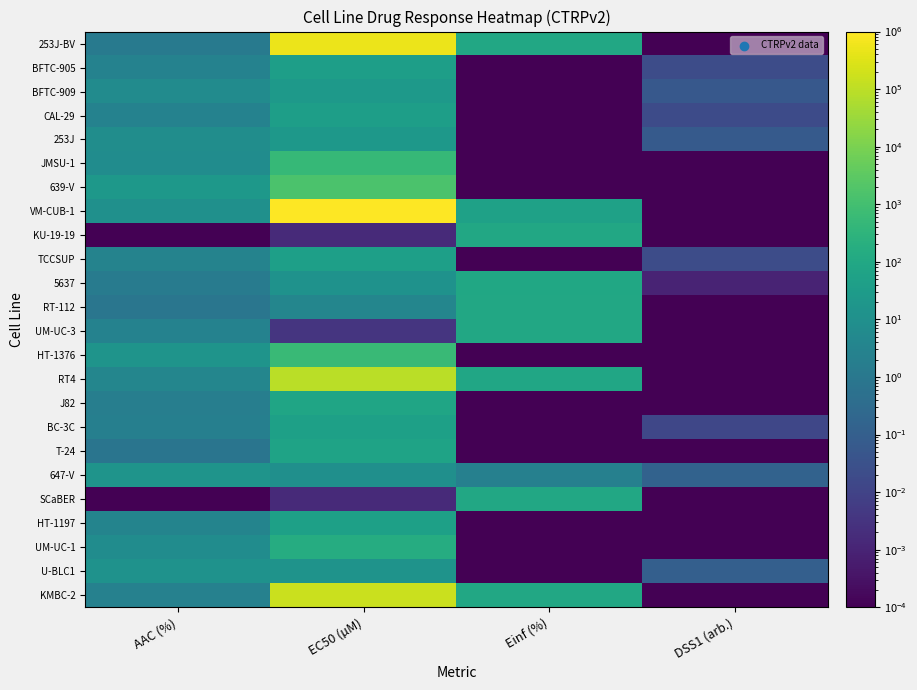

Which series has the largest total across all categories?

VM-CUB-1